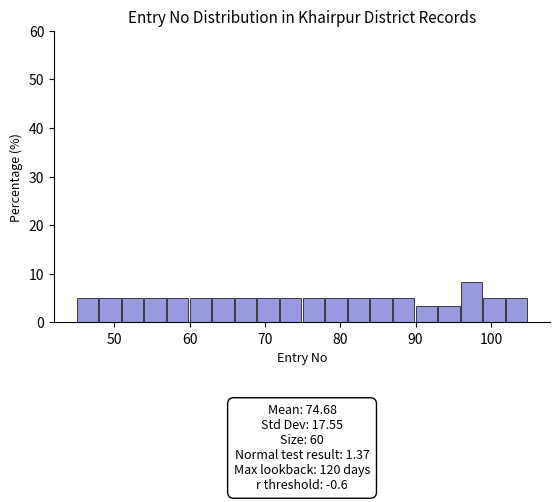

Read against the x-axis, roughly where is the centre of the tallest bar?

97